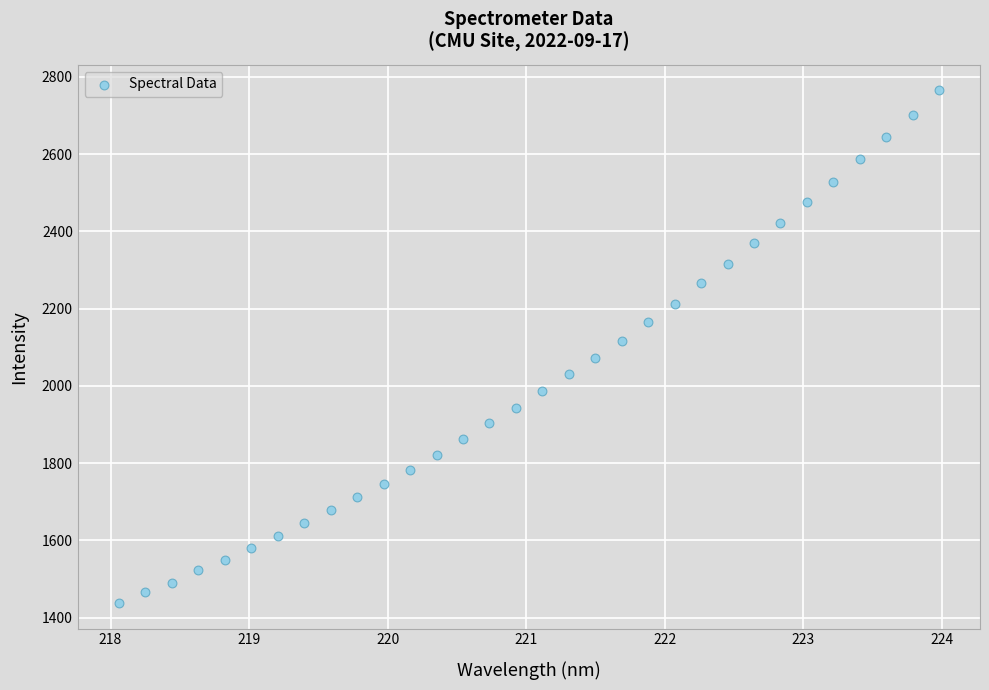

What is the range of Y values (max minus min)?

1326.8